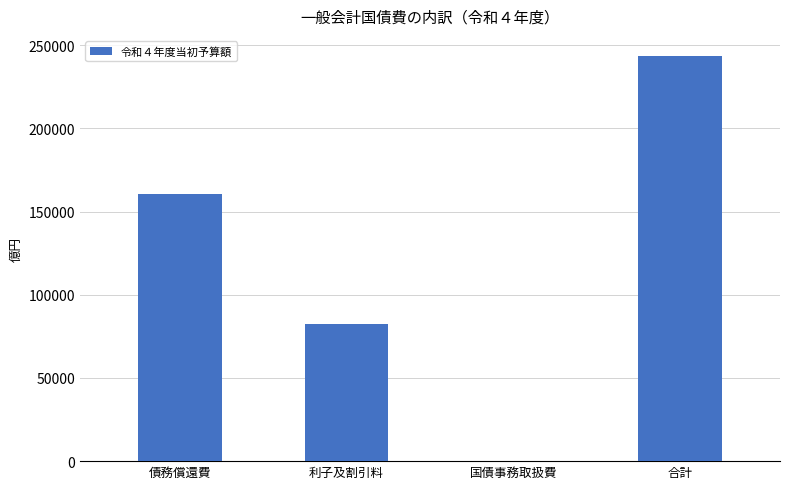

True or false: the data shows 421433 at 合計.

False